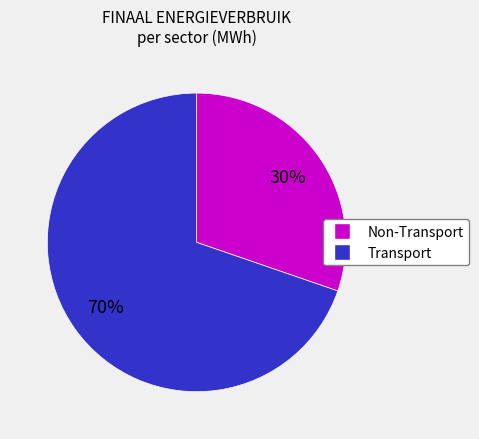

To the nearest percent, what is the average slice percentage?

50%